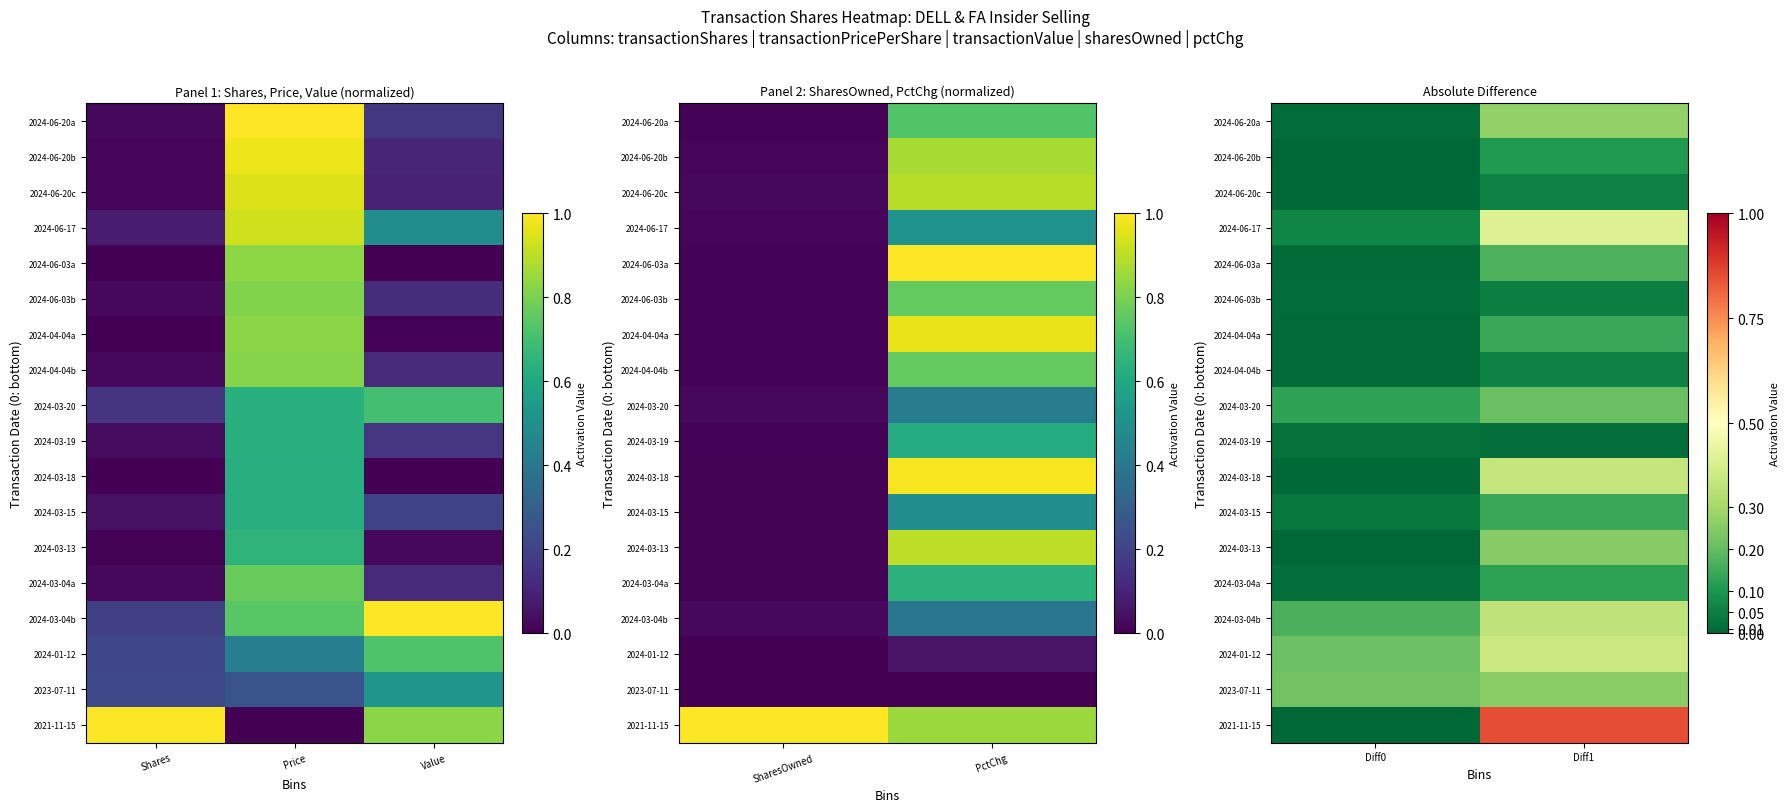

At which category is the sum across all series the highest?

Diff1